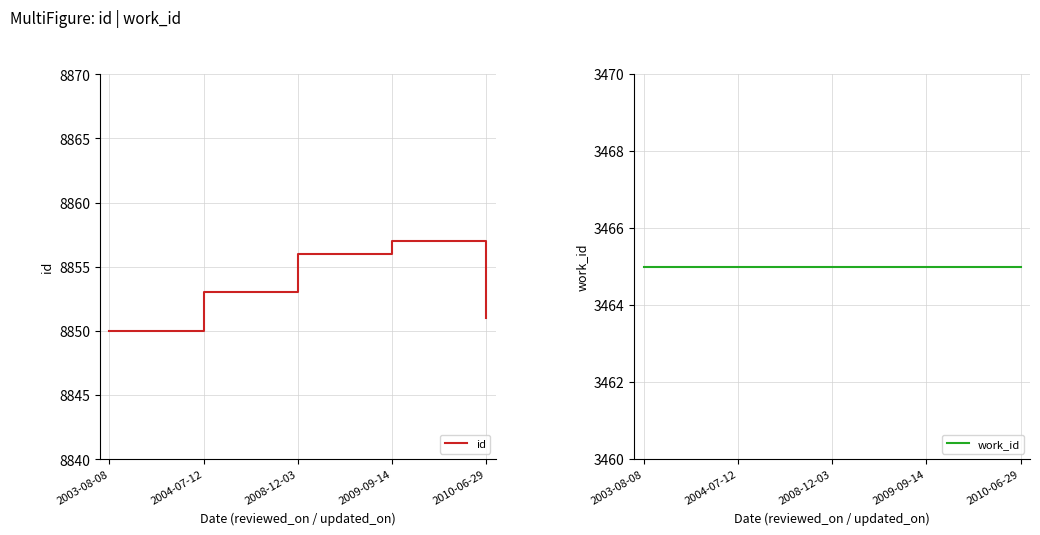

Between 2003-08-08 and 2004-07-12, which is larger?

2004-07-12